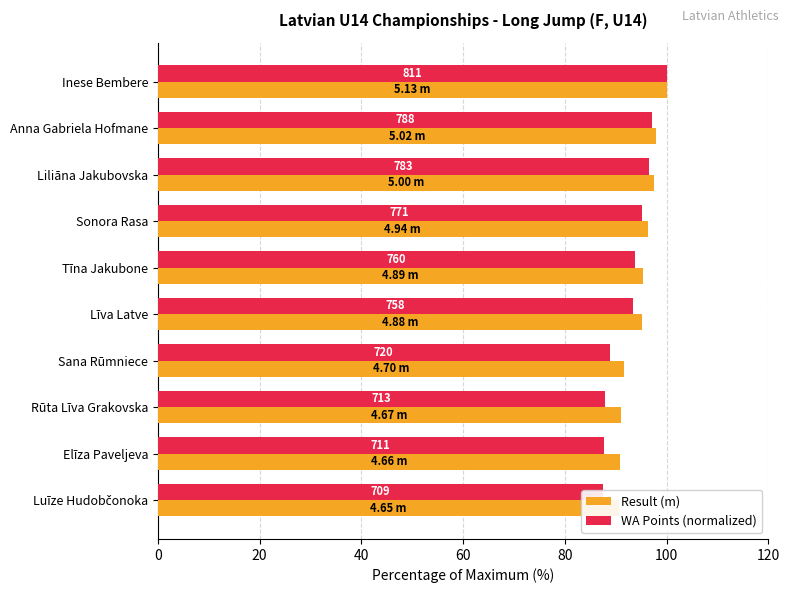

The value of Result (m) at 80 is 143.8. True or false?

False